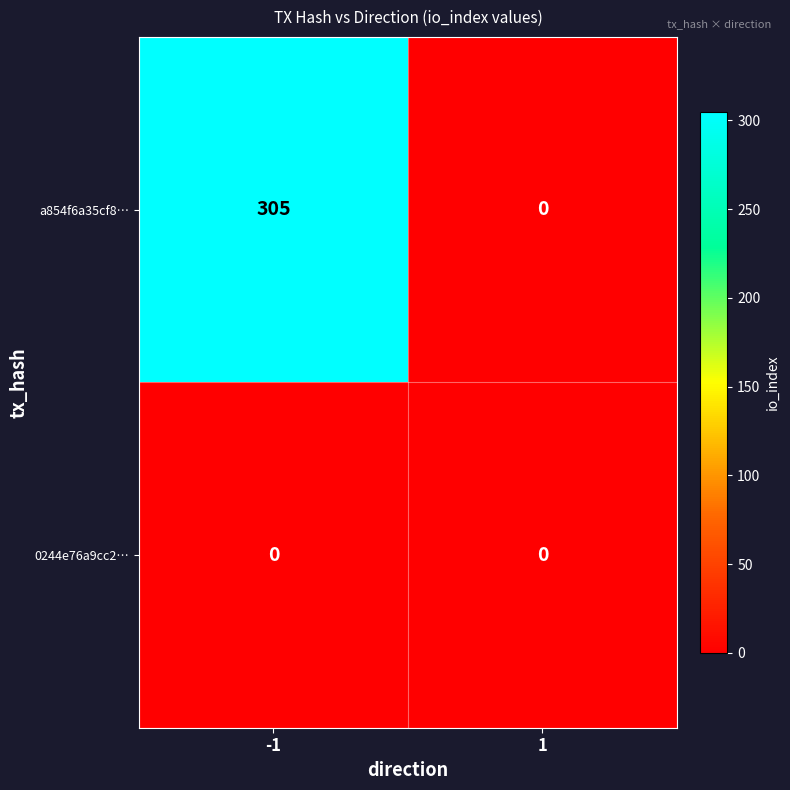

Which series has the largest range (max minus min)?

a854f6a35cf8…